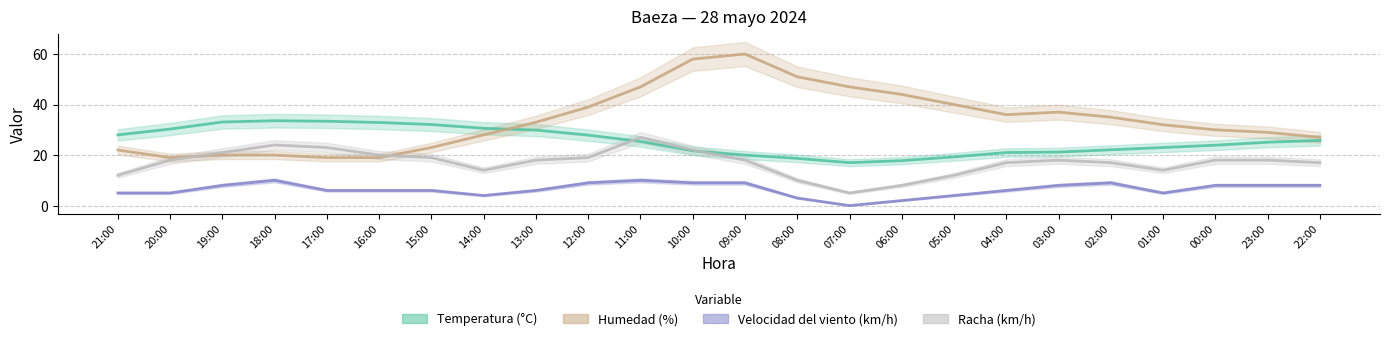

Is the value of Humedad (%) at 04:00 greater than the value of Velocidad del viento (km/h) at 13:00?

Yes